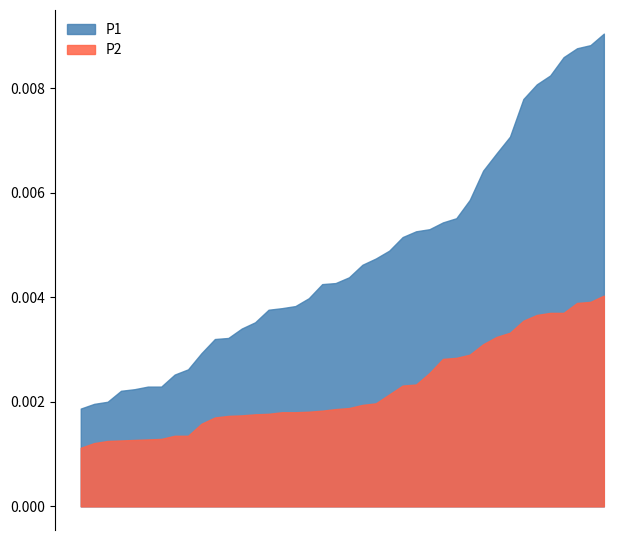

True or false: P2 and P1 cross at least once.

False